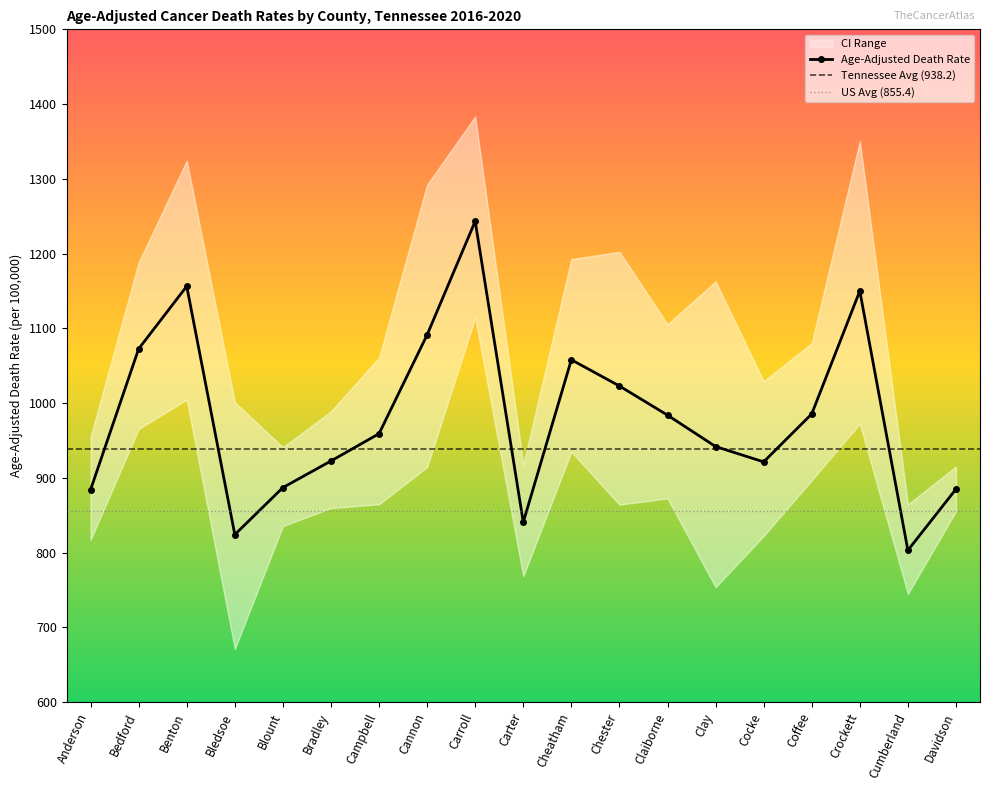

How many data points in Age-Adjusted Death Rate are above 959?

10